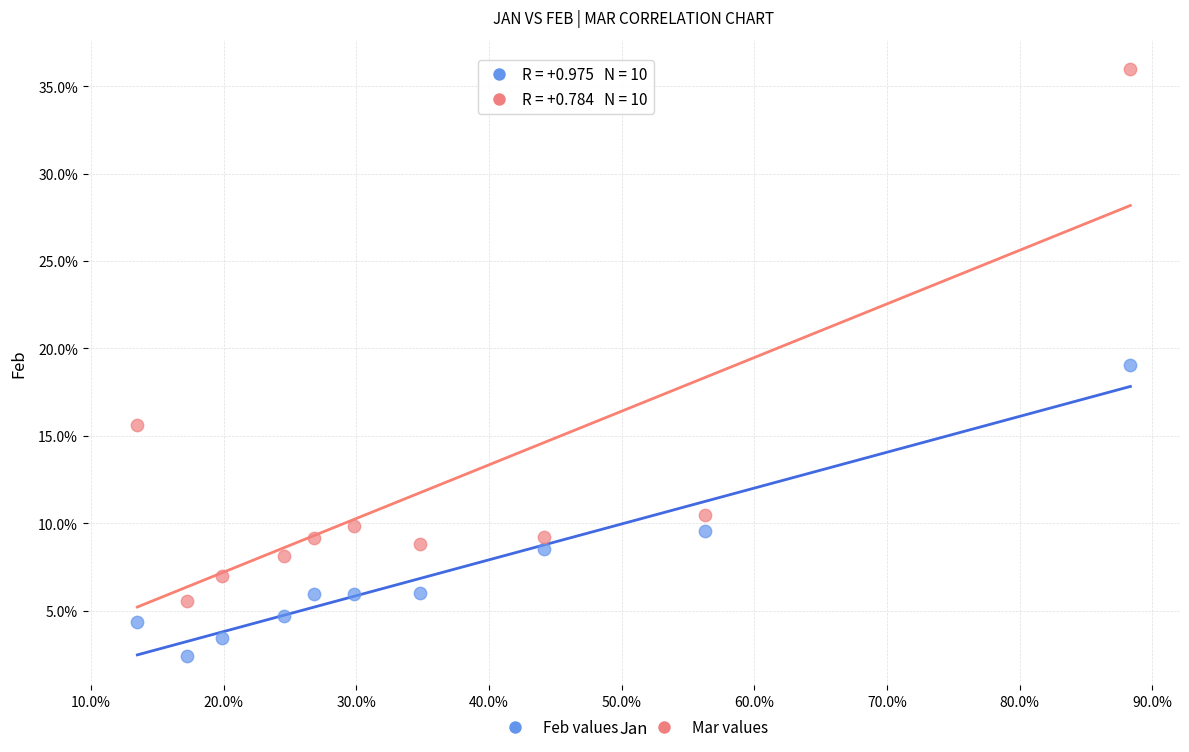

Which series reaches the maximum Y coordinate?

Mar values